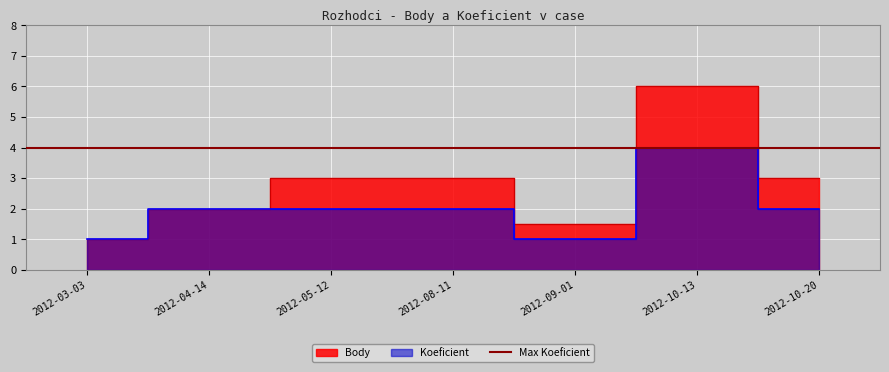

What is the value of the Koeficient point at the 7th from the left?

2.0